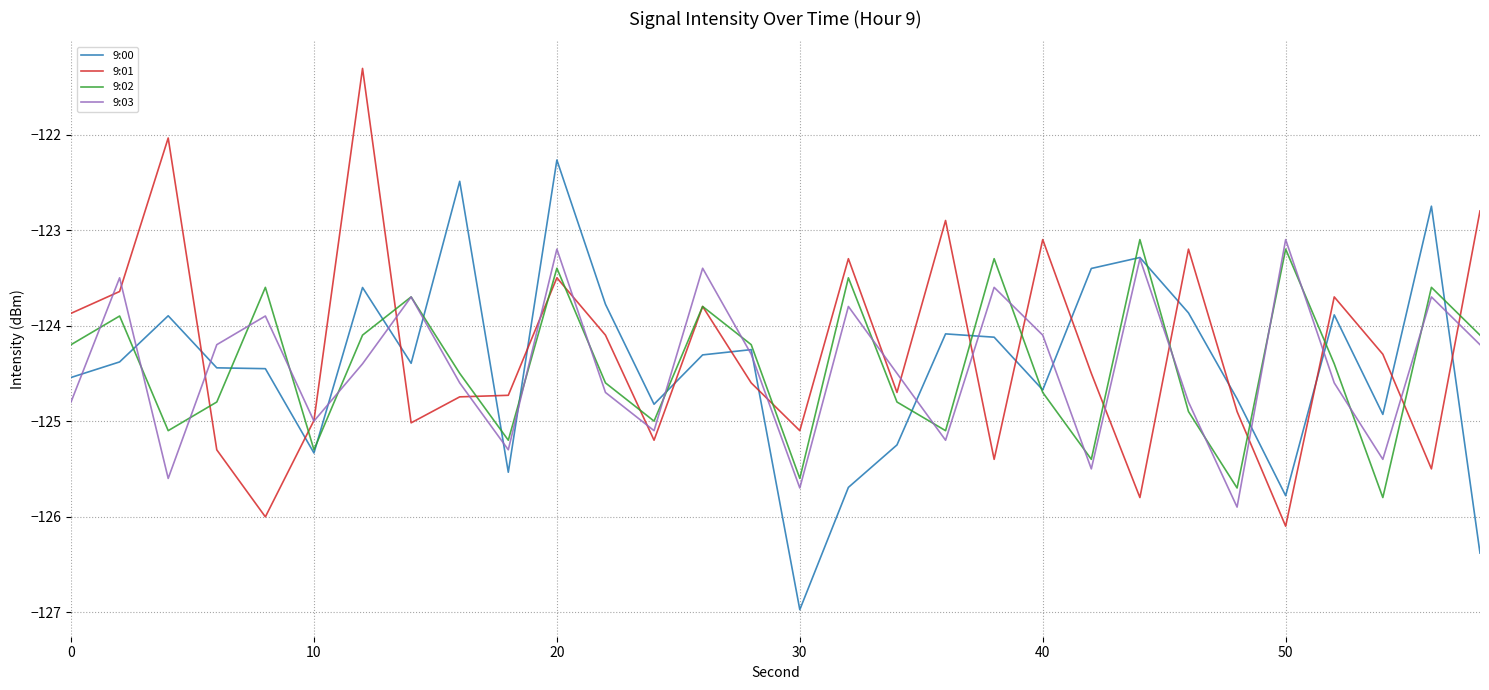

How many times do 9:00 and 9:03 cross each other?

17